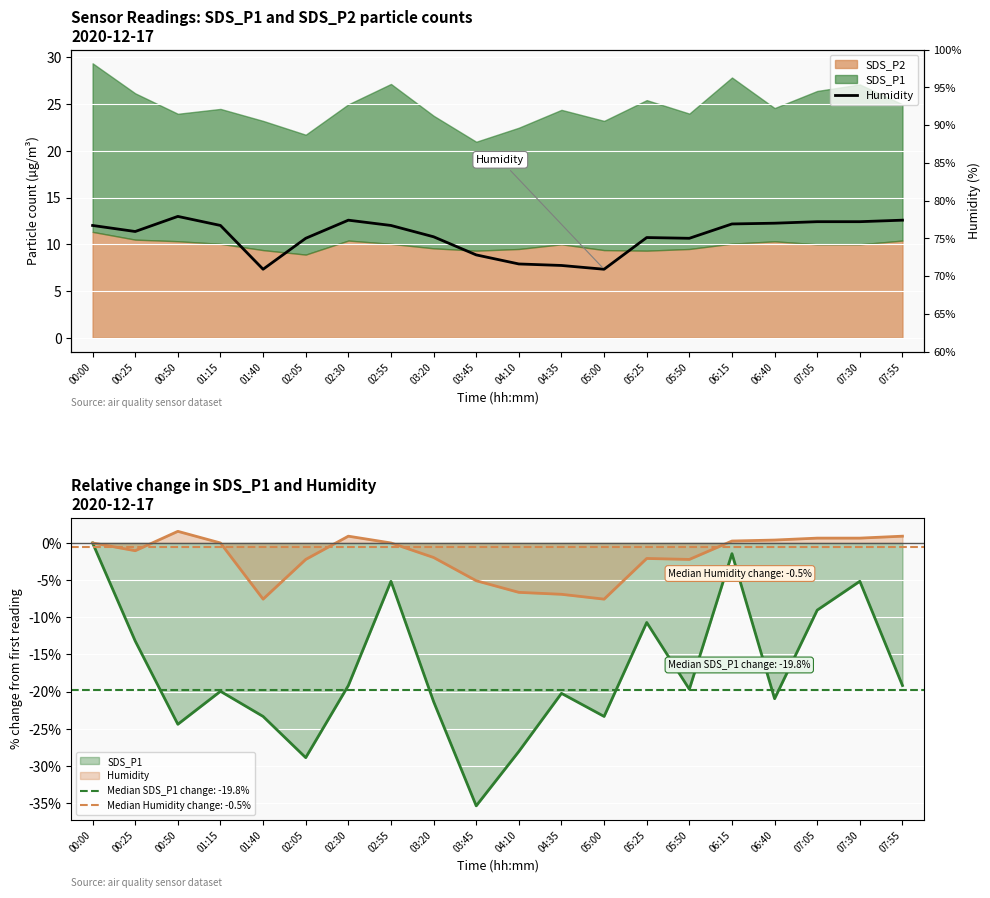

Is it true that the value at 06:15 is 137.6?

False